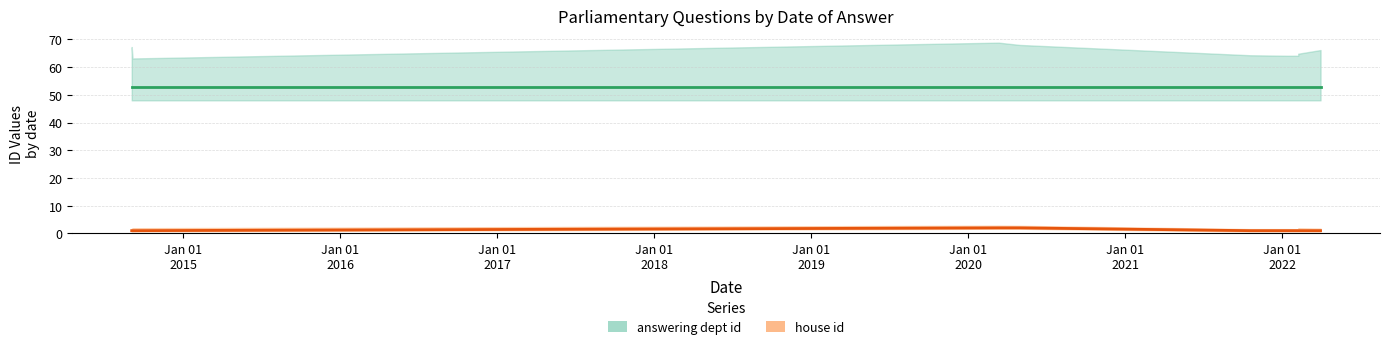

Count the number of values greater than 1.

2